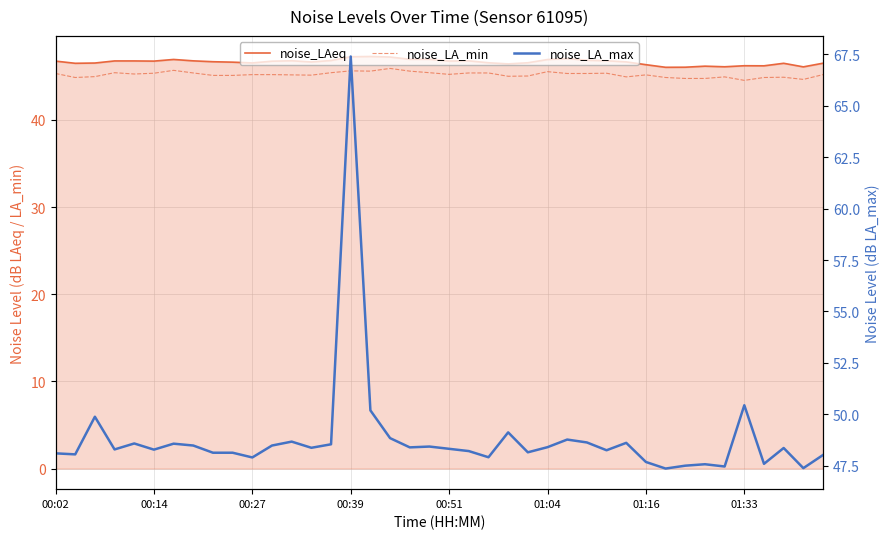

Rank the series at 01:16 from lowest to highest value.

noise_LA_min, noise_LAeq, noise_LA_max